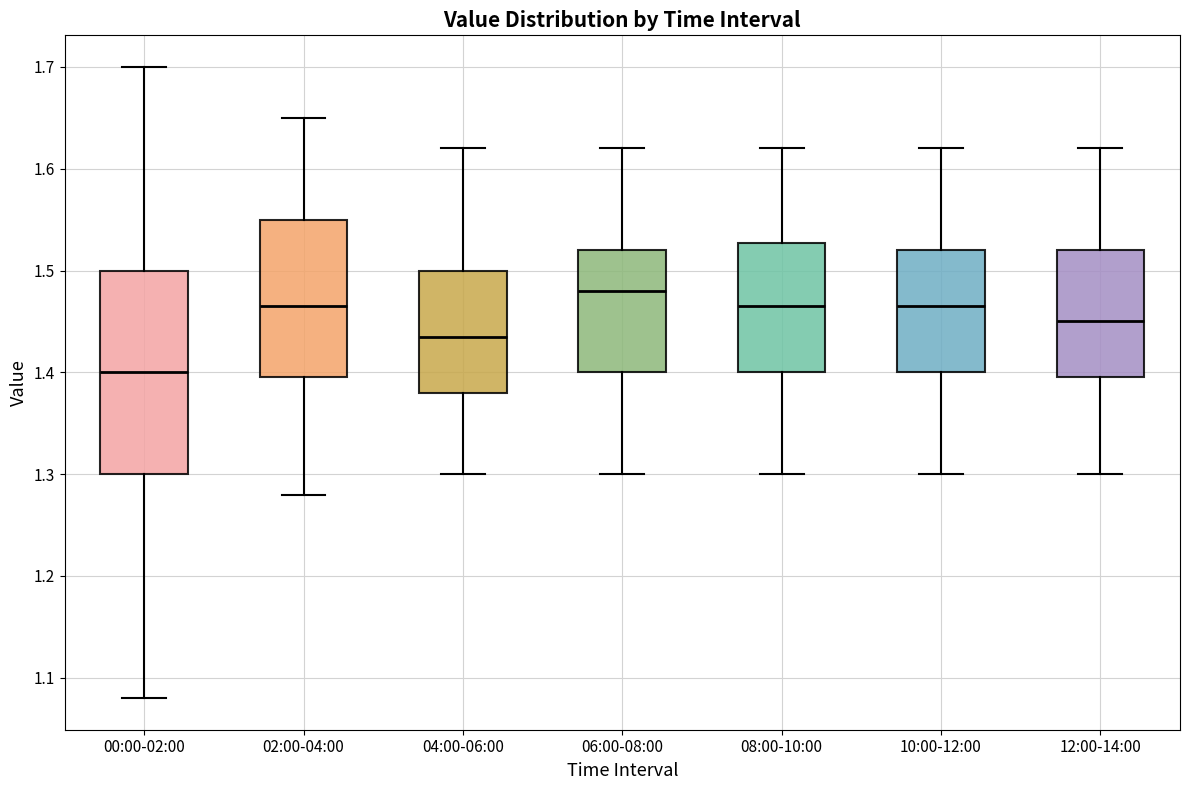

Reading left to right, transcribe this box plot: for each box, give where its median line is, the range the box spans, and where its two whiskers end, as read against the y-axis. The values are not printed on the chart, so give them approximately, as read against the axis.

00:00-02:00: median 1.40, box 1.30 to 1.50, whiskers 1.08 to 1.70
02:00-04:00: median 1.47, box 1.40 to 1.55, whiskers 1.28 to 1.65
04:00-06:00: median 1.44, box 1.38 to 1.50, whiskers 1.30 to 1.62
06:00-08:00: median 1.48, box 1.40 to 1.52, whiskers 1.30 to 1.62
08:00-10:00: median 1.47, box 1.40 to 1.53, whiskers 1.30 to 1.62
10:00-12:00: median 1.47, box 1.40 to 1.52, whiskers 1.30 to 1.62
12:00-14:00: median 1.45, box 1.40 to 1.52, whiskers 1.30 to 1.62